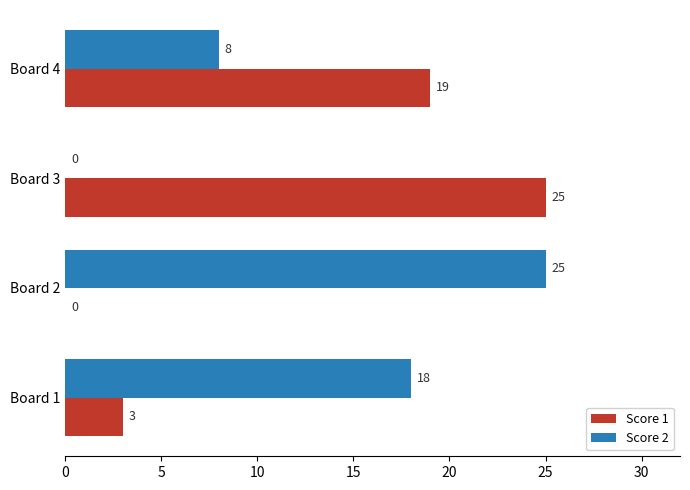

What is the highest value of the Score 2 series?

25